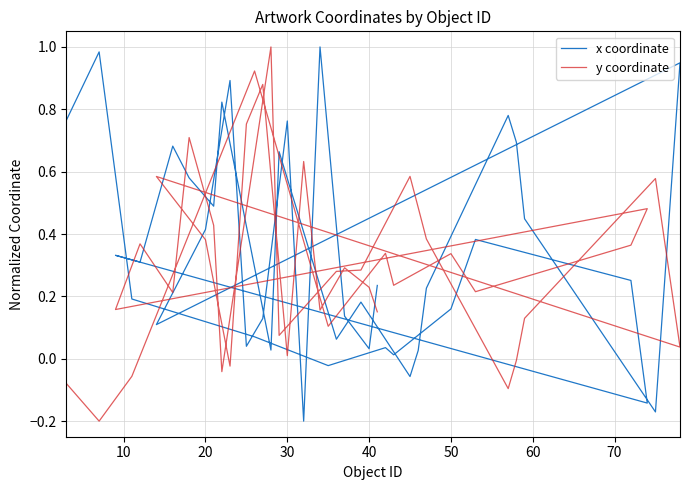

The value of y coordinate at 20 is 0.3. True or false?

False